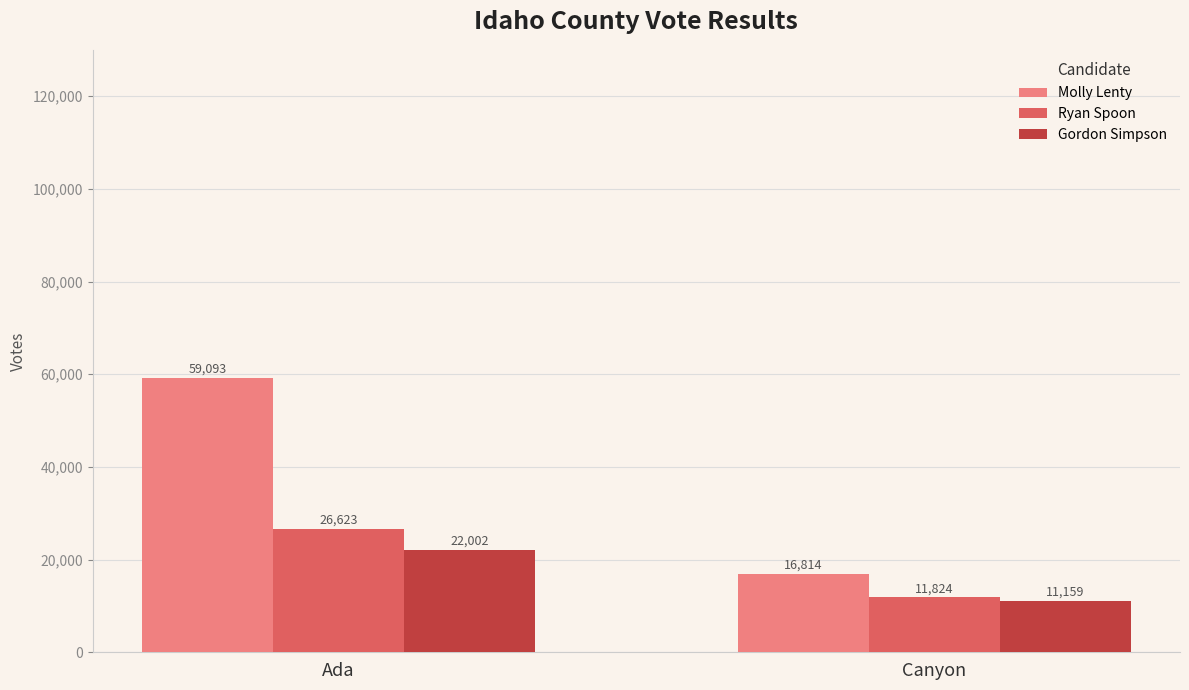

How many bars are there in each group?

3